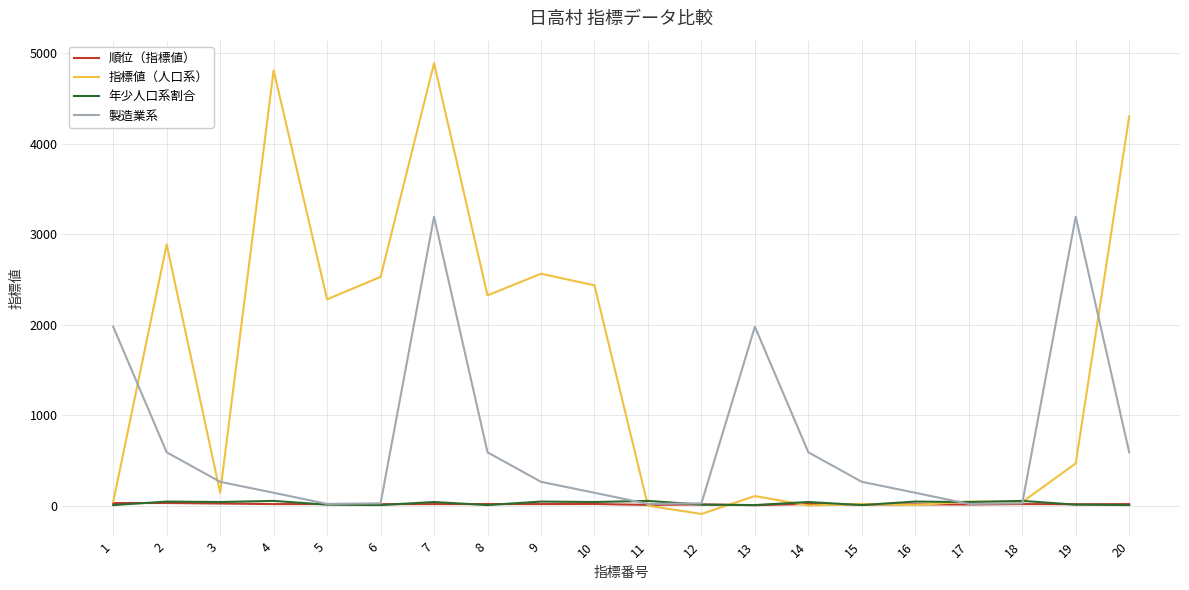

Which series changed the most between 18 and 20?

指標値（人口系）